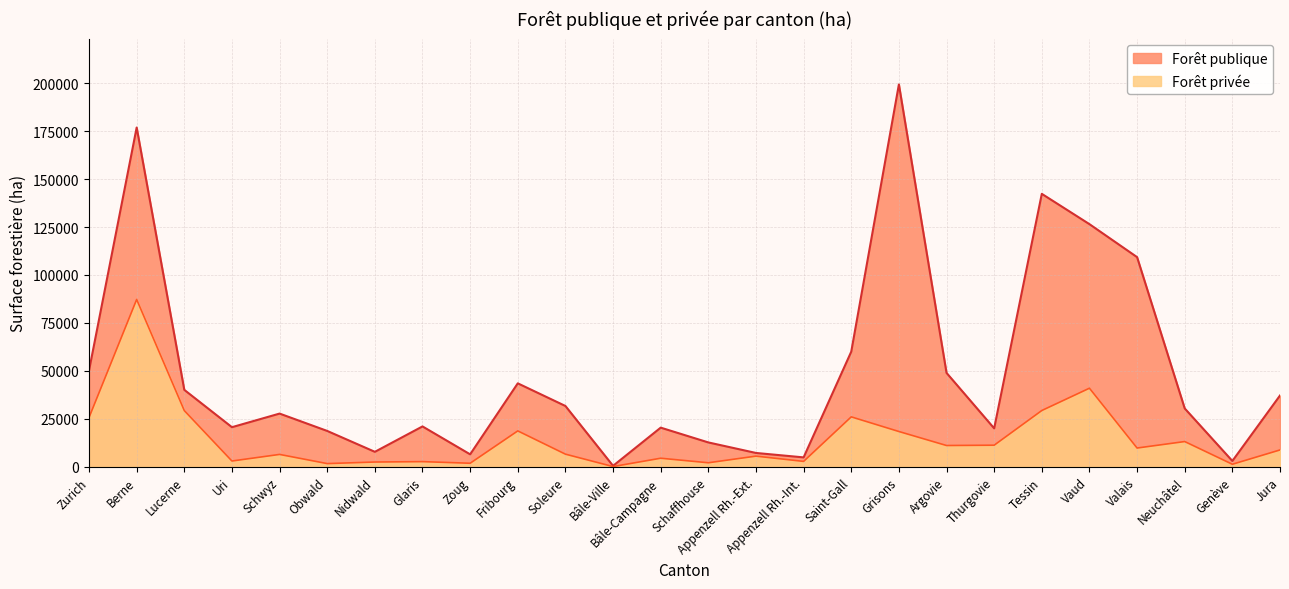

What is the sum of the values at Thurgovie and Obwald?

12864